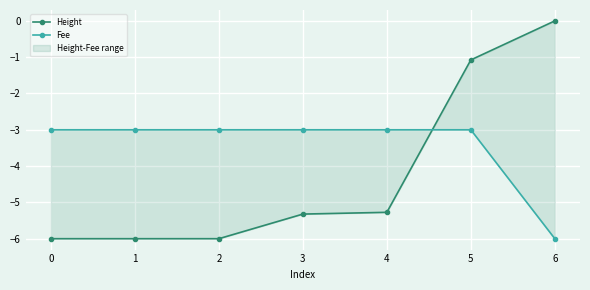

Rank the series at 3 from lowest to highest value.

Height, Fee